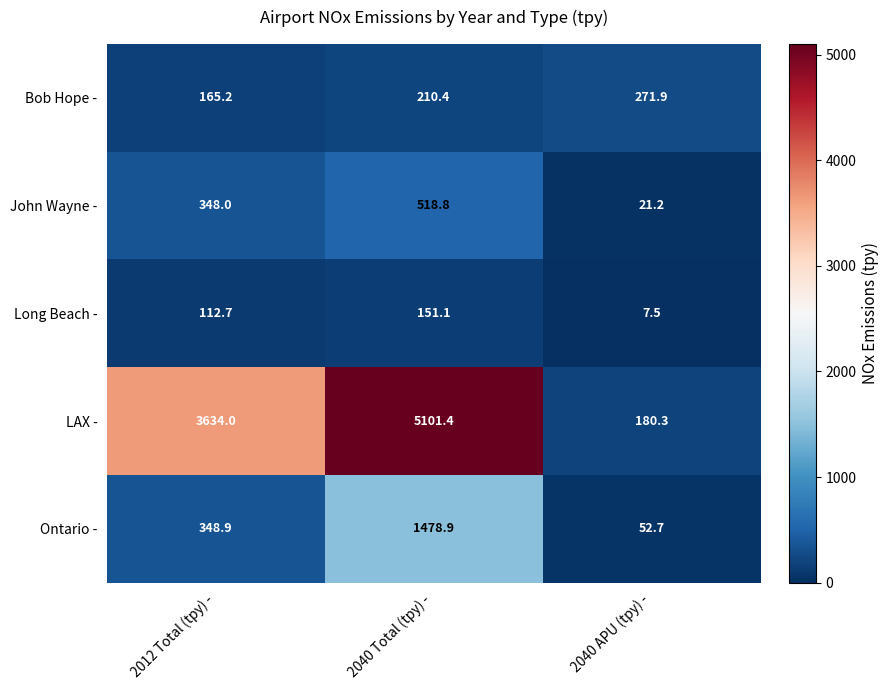

What is the total value across all series at 2040 Total (tpy) -?

7460.6